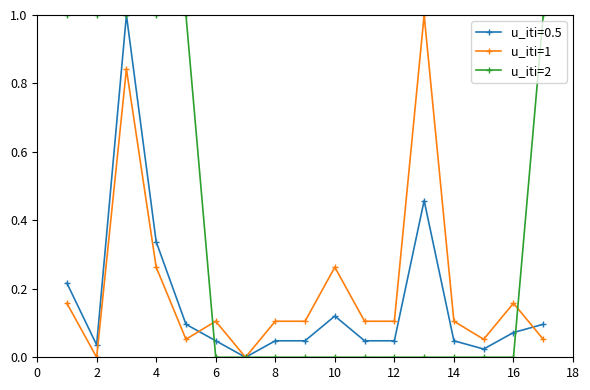

What is the highest value of the u_iti=1 series?

1.0